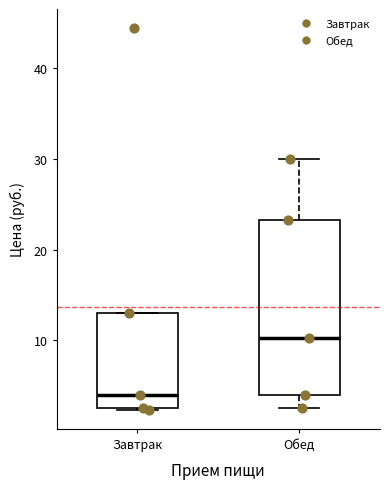

Reading left to right, read every box against the y-axis: the position of its median line, the range the box covers, and the ends of its whiskers. The values are not printed on the chart, so give them approximately, as read against the axis.

Завтрак: median 4, box 3 to 13, whiskers 2 to 13
Обед: median 10, box 4 to 23, whiskers 3 to 30